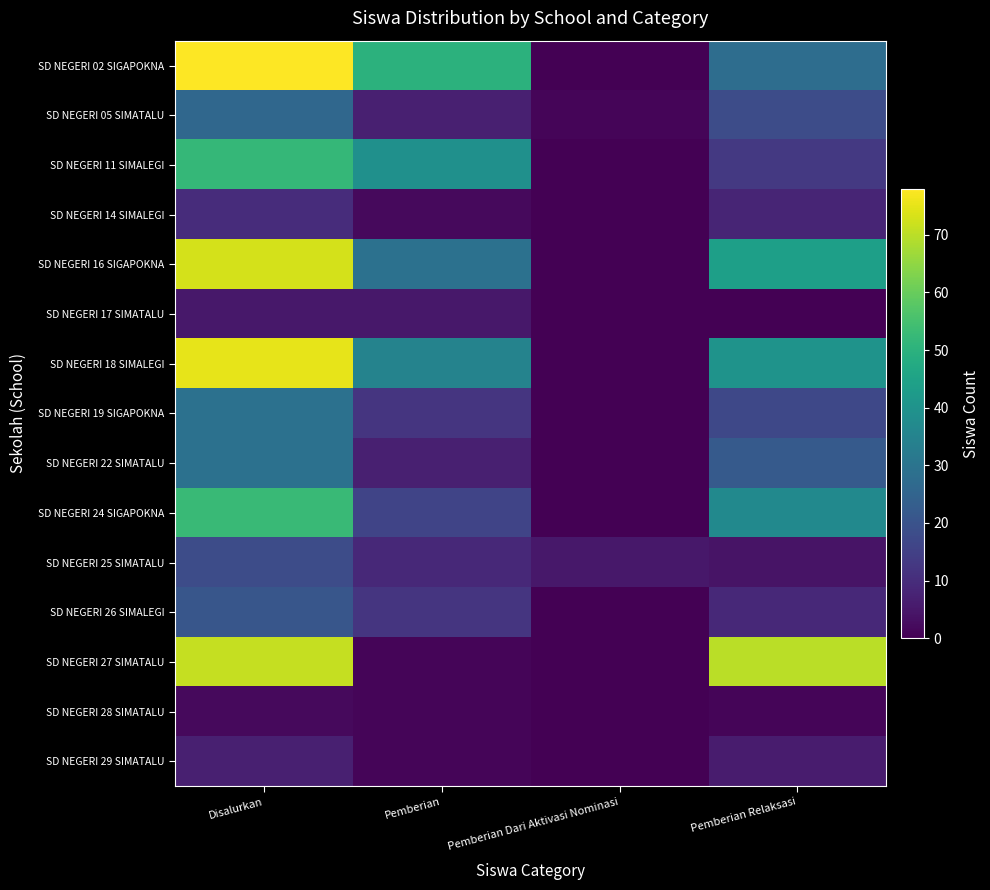

Rank the series at Pemberian from highest to lowest value.

SD NEGERI 02 SIGAPOKNA, SD NEGERI 11 SIMALEGI, SD NEGERI 18 SIMALEGI, SD NEGERI 16 SIGAPOKNA, SD NEGERI 24 SIGAPOKNA, SD NEGERI 19 SIGAPOKNA, SD NEGERI 26 SIMALEGI, SD NEGERI 25 SIMATALU, SD NEGERI 05 SIMATALU, SD NEGERI 22 SIMATALU, SD NEGERI 17 SIMATALU, SD NEGERI 14 SIMALEGI, SD NEGERI 27 SIMATALU, SD NEGERI 28 SIMATALU, SD NEGERI 29 SIMATALU